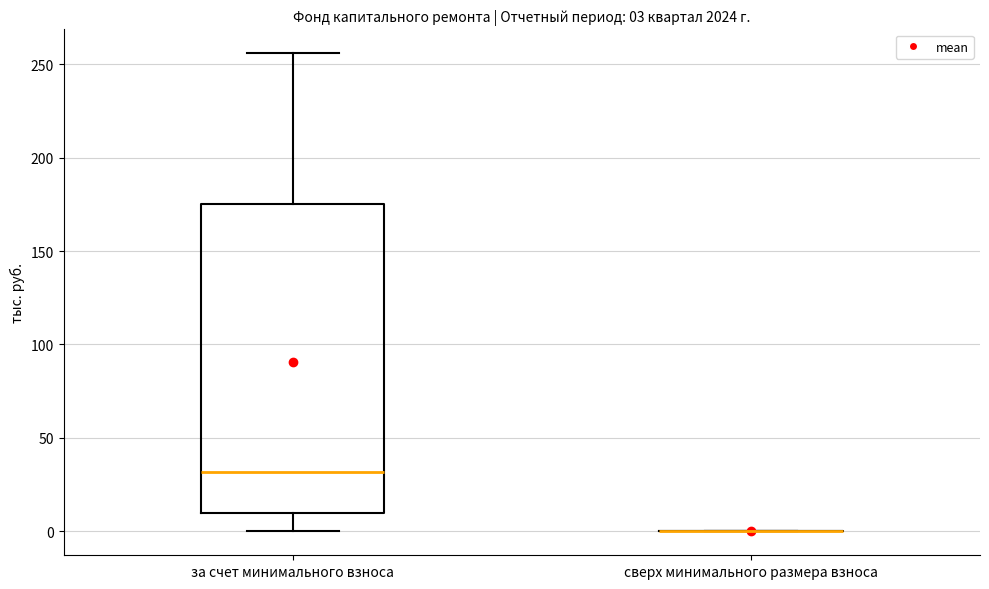

Comparing the boxes themselves (not the whiskers), which one is the tallest?

за счет минимального взноса